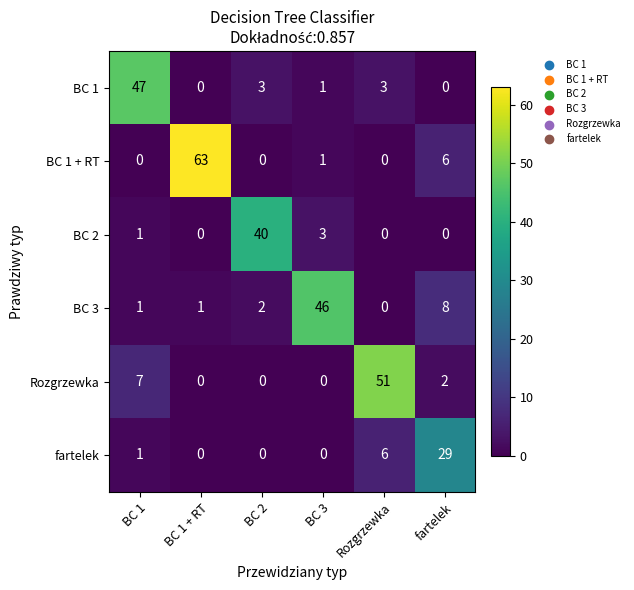

Rank the series by their maximum value, from highest to lowest.

BC 1 + RT, Rozgrzewka, BC 1, BC 3, BC 2, fartelek